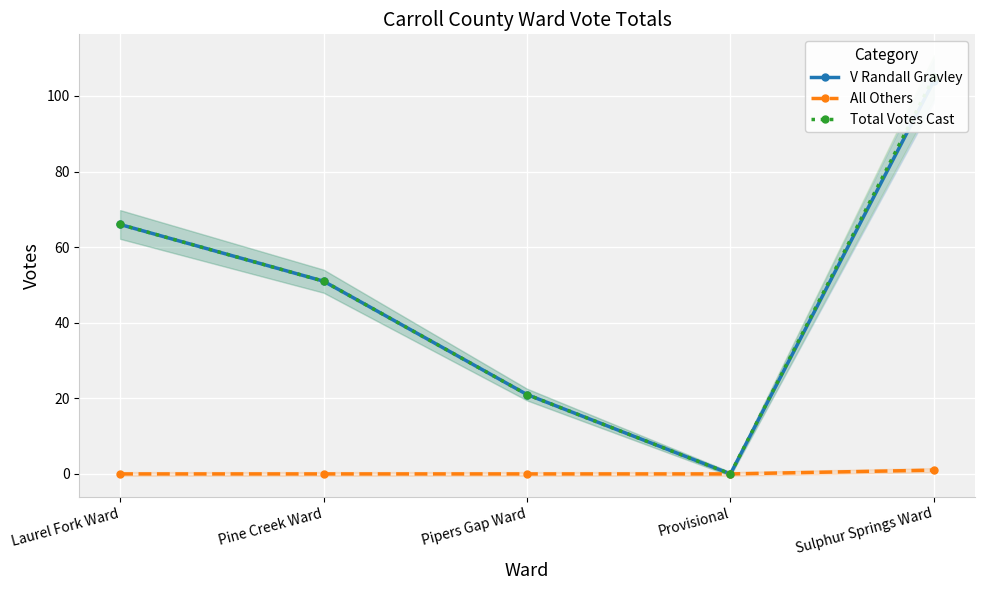

What are all the series names shown in the legend?

V Randall Gravley, All Others, Total Votes Cast